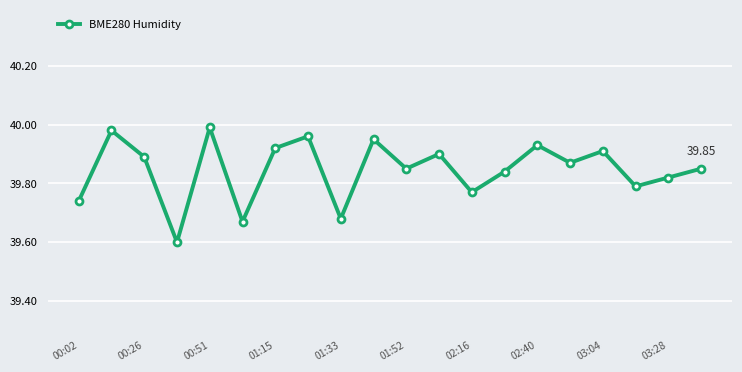

How many points are higher than both their immediate neighbors (excluding endpoints)?

7